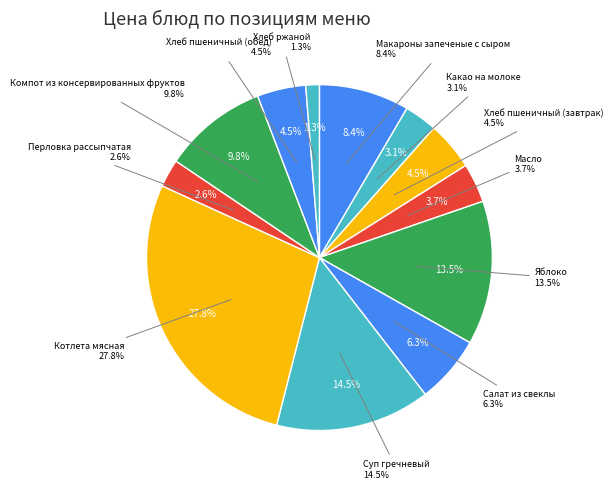

To the nearest percent, what percentage of the pie is Какао на молоке?

3%